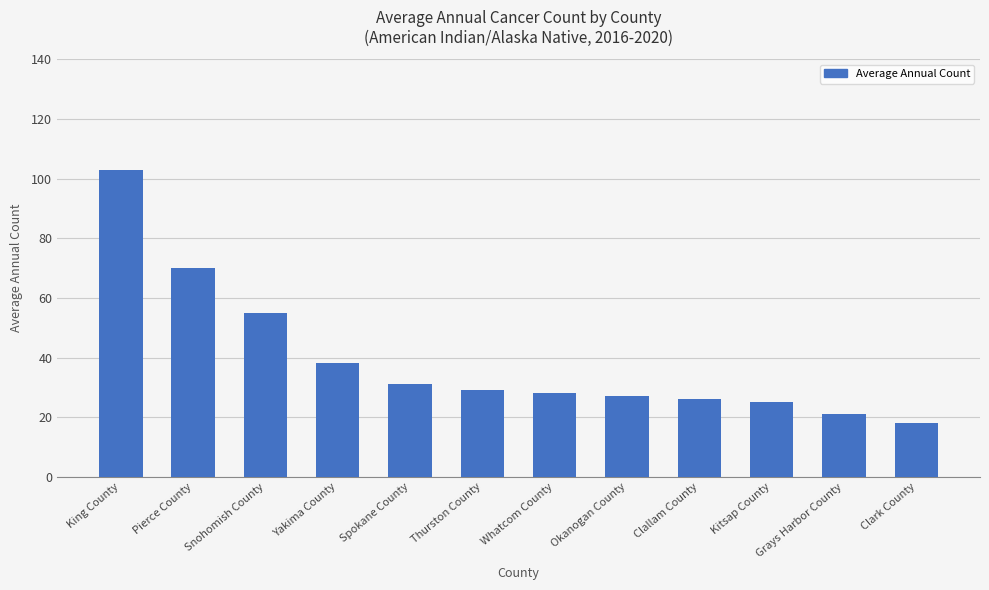

Which category has the highest value across all series?

King County